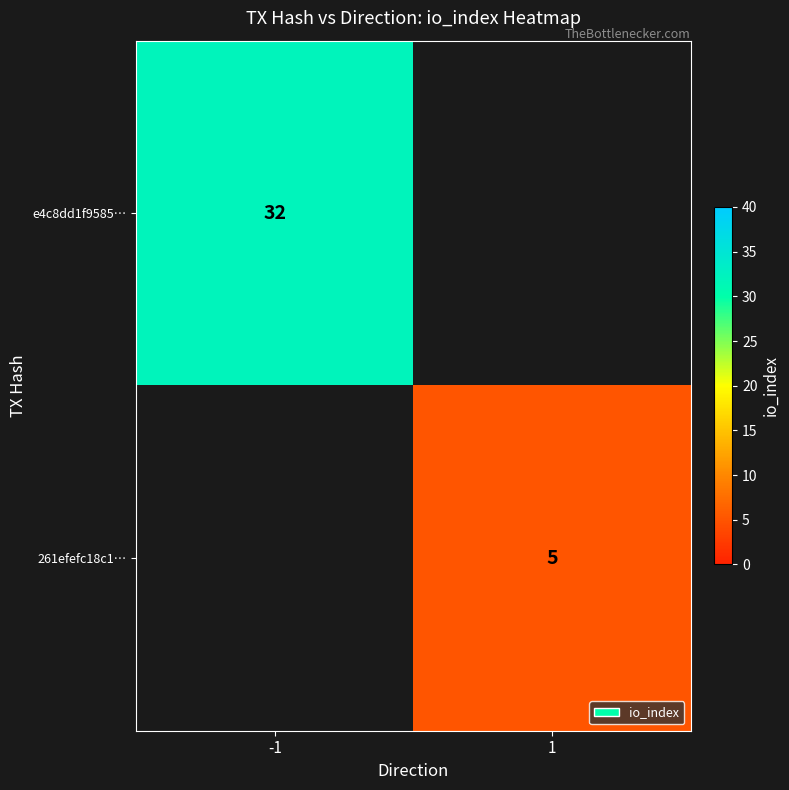

The 261efefc18c1… series shows 5 at 1. True or false?

True